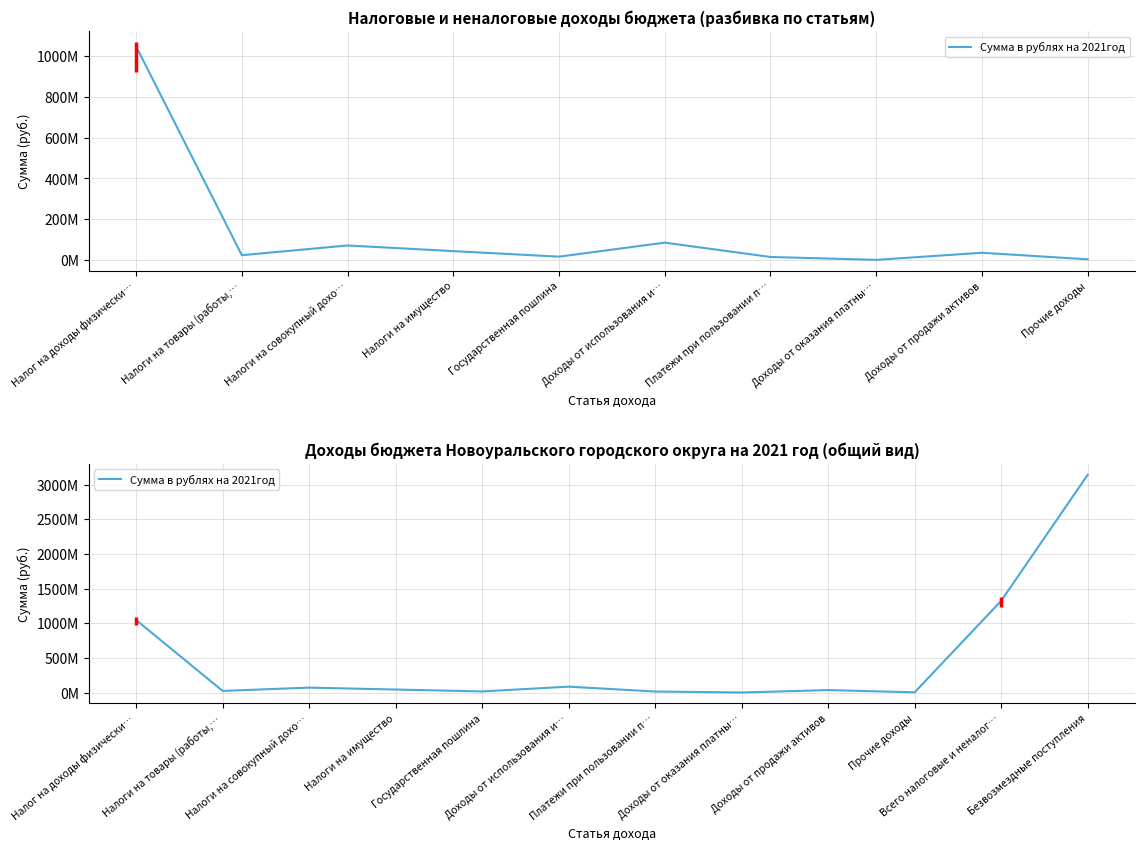

Count the number of values greater than 43890000.

5